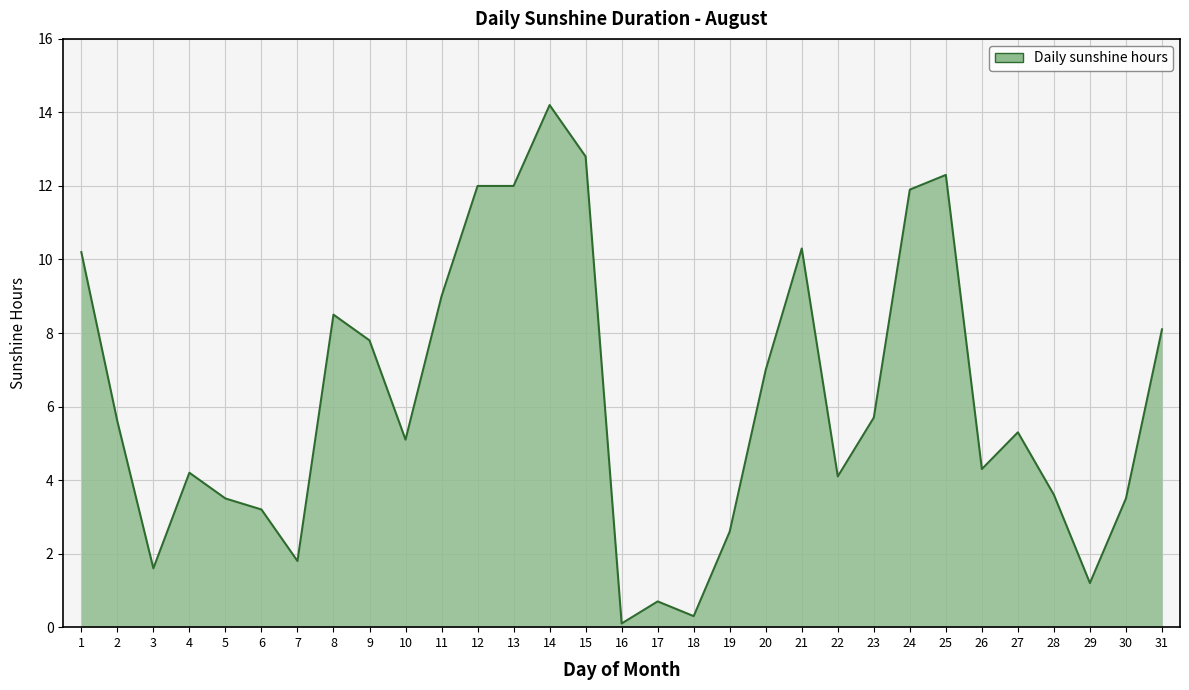

What is the greatest value displayed?

14.2